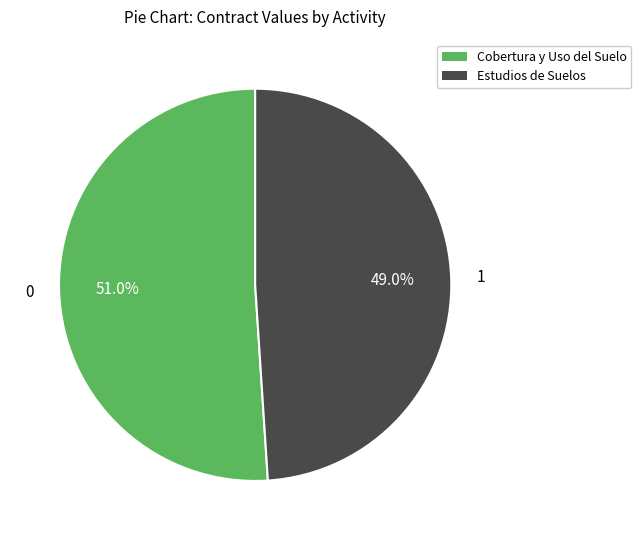

Is there any slice that represents more than half of the pie?

Yes